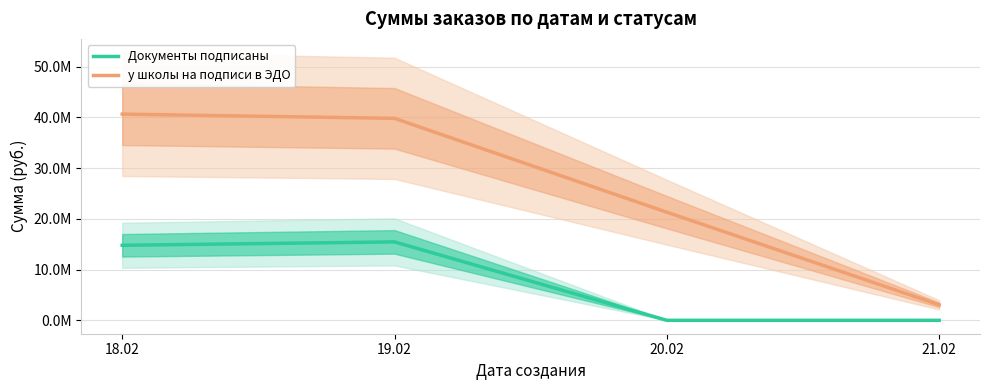

The Документы подписаны series shows 0.0 at 20.02. True or false?

True